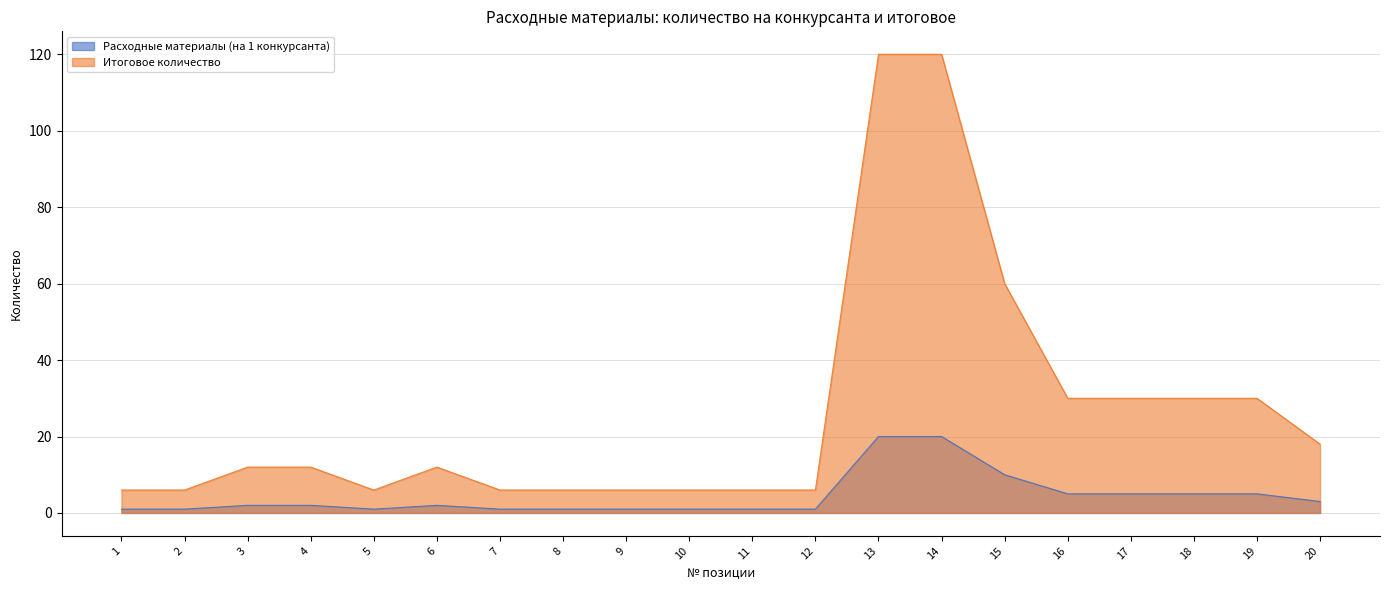

Between 2 and 5, which is larger?

2